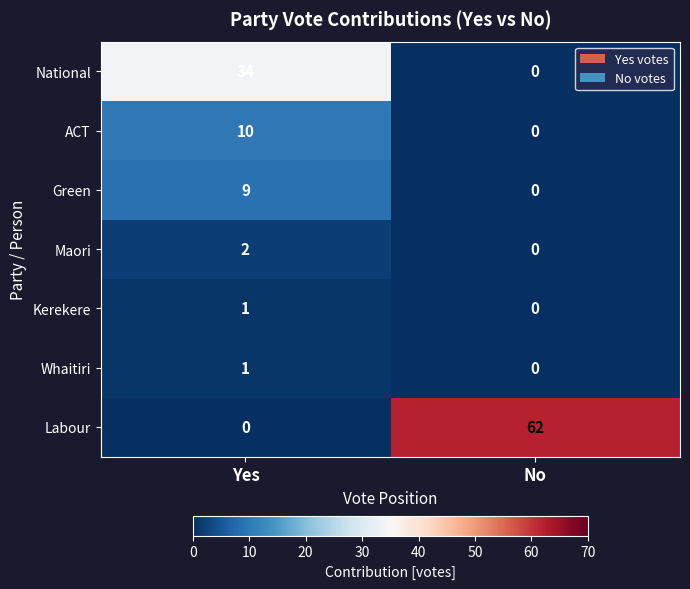

Reading left to right, extract all data points from this chart.

National: Yes=34	No=0
ACT: Yes=10	No=0
Green: Yes=9	No=0
Maori: Yes=2	No=0
Kerekere: Yes=1	No=0
Whaitiri: Yes=1	No=0
Labour: Yes=0	No=62